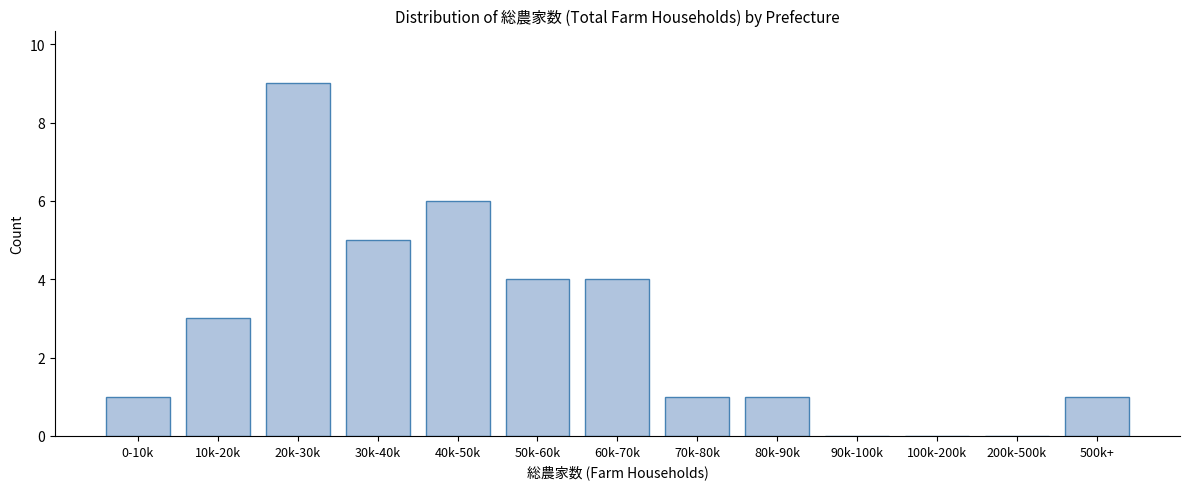

Reading left to right, list all the values displayed in this chart.

0-10k=1	10k-20k=3	20k-30k=9	30k-40k=5	40k-50k=6	50k-60k=4	60k-70k=4	70k-80k=1	80k-90k=1	90k-100k=0	100k-200k=0	200k-500k=0	500k+=1